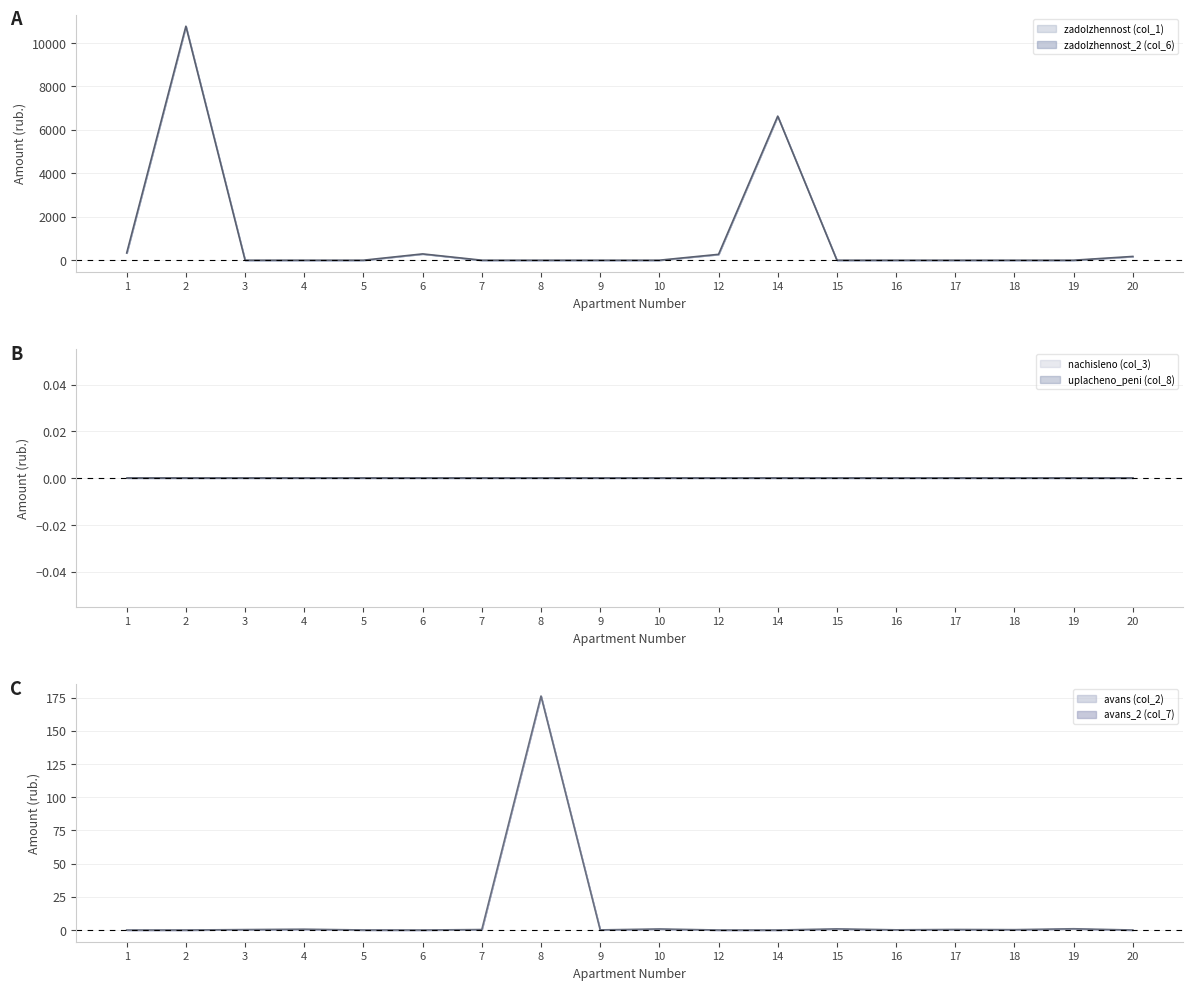

What is the difference between the highest and lowest values at 7?

0.4